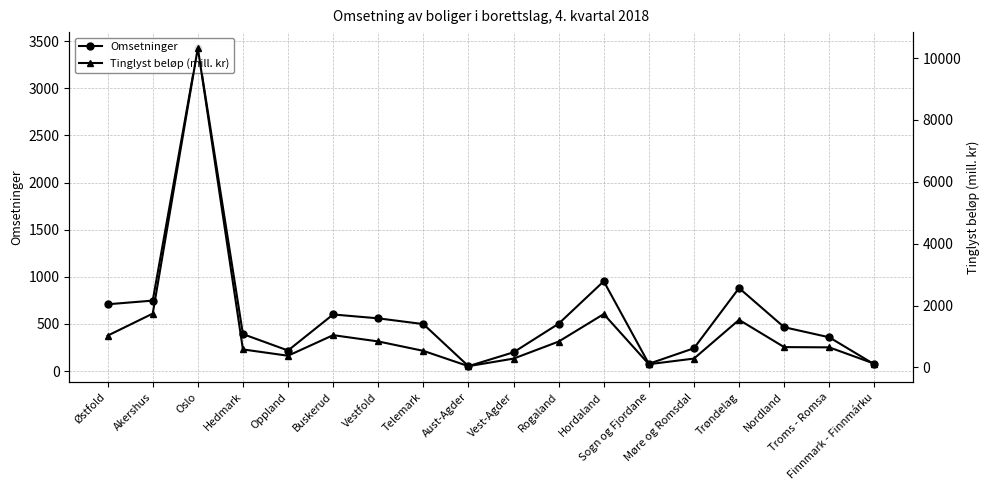

The value of Omsetninger at Nordland is 621. True or false?

False